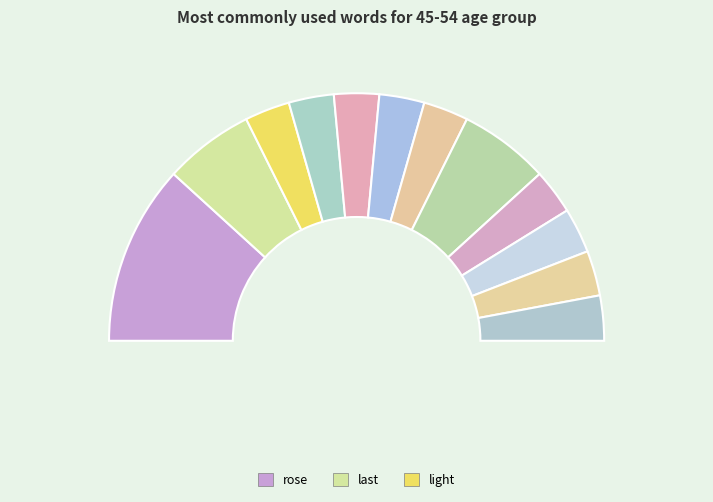

Is there any slice that represents more than half of the pie?

No